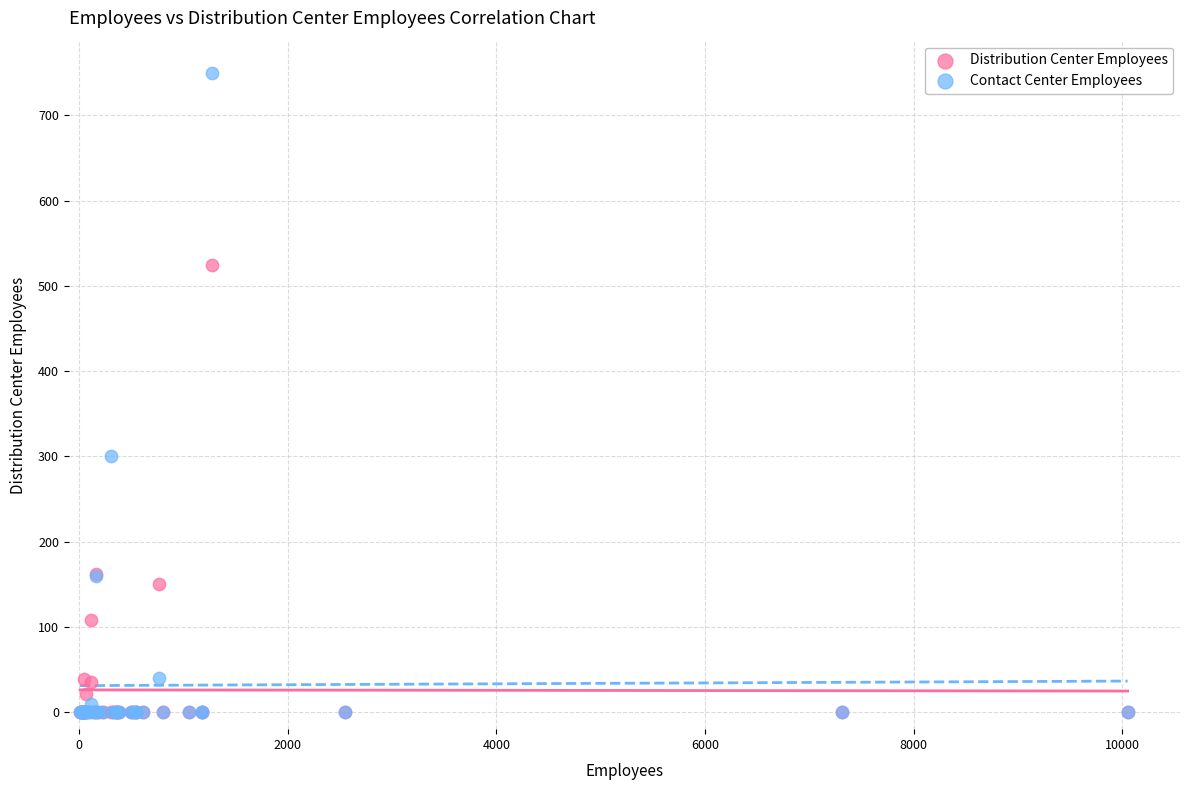

In the Contact Center Employees series, what Y value is closest to 375?

300